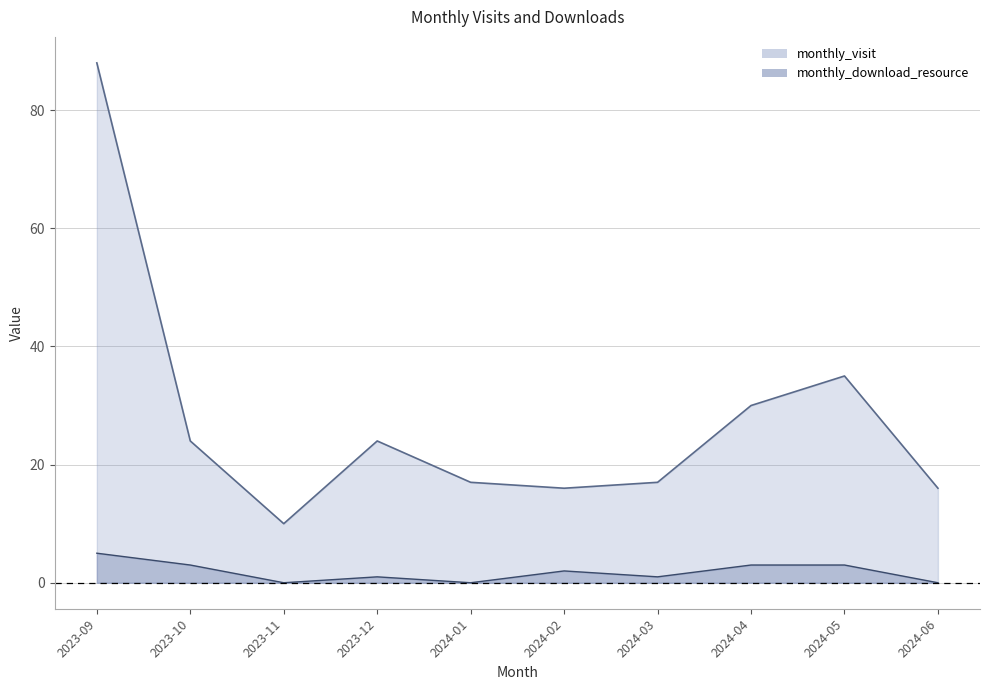

The monthly_download_resource series shows 1 at 2023-12. True or false?

False